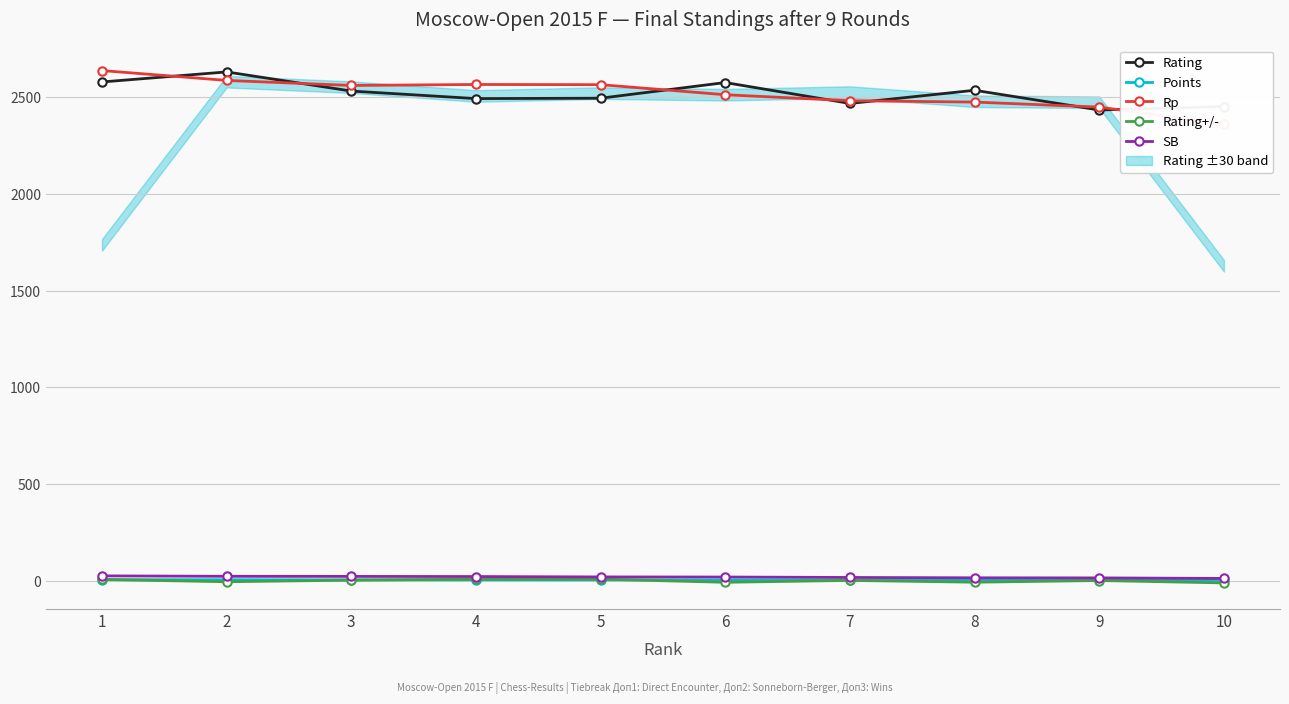

Reading right to left, transcribe all the data shown in this chart.

Rating: 10=2453.0	9=2435.0	8=2537.0	7=2469.0	6=2577.0	5=2496.0	4=2494.0	3=2533.0	2=2632.0	1=2580.0
Points: 10=2.5	9=3.5	8=4.0	7=4.0	6=4.5	5=5.0	4=5.0	3=5.0	2=5.5	1=6.0
Rp: 10=2362.0	9=2450.0	8=2476.0	7=2483.0	6=2514.0	5=2566.0	4=2567.0	3=2562.0	2=2588.0	1=2639.0
Rating+/-: 10=-10.9	9=1.4	8=-7.3	7=2.0	6=-7.7	5=8.4	4=8.6	3=3.5	2=-4.9	1=6.9
SB: 10=12.2	9=15.0	8=15.5	7=17.2	6=19.5	5=20.0	4=22.0	3=22.8	2=23.2	1=25.5